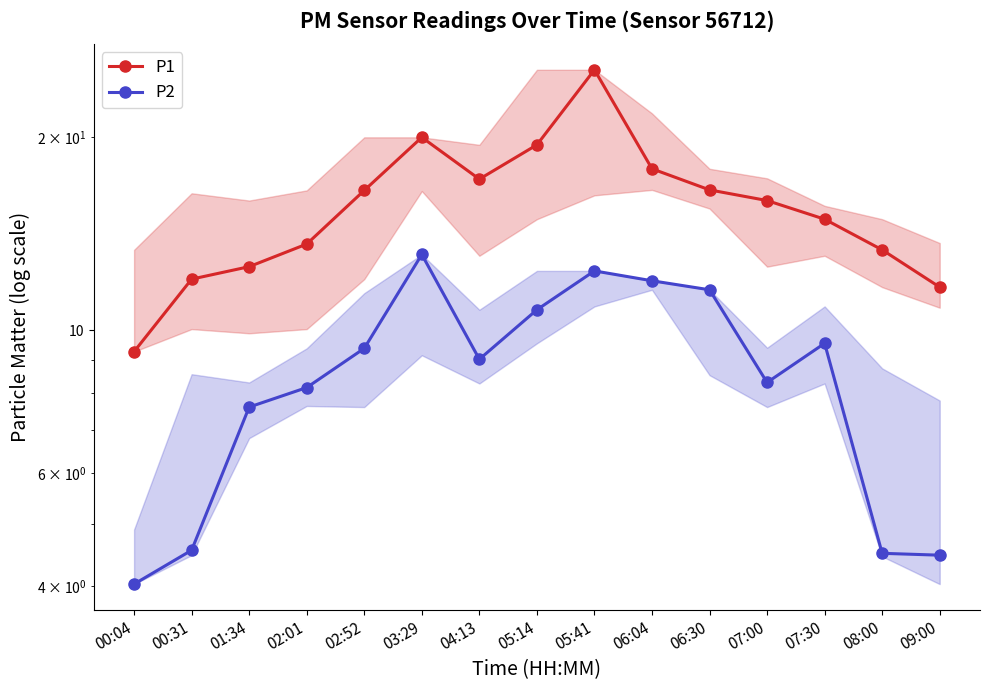

What is the label of the 11th point from the left?

06:30